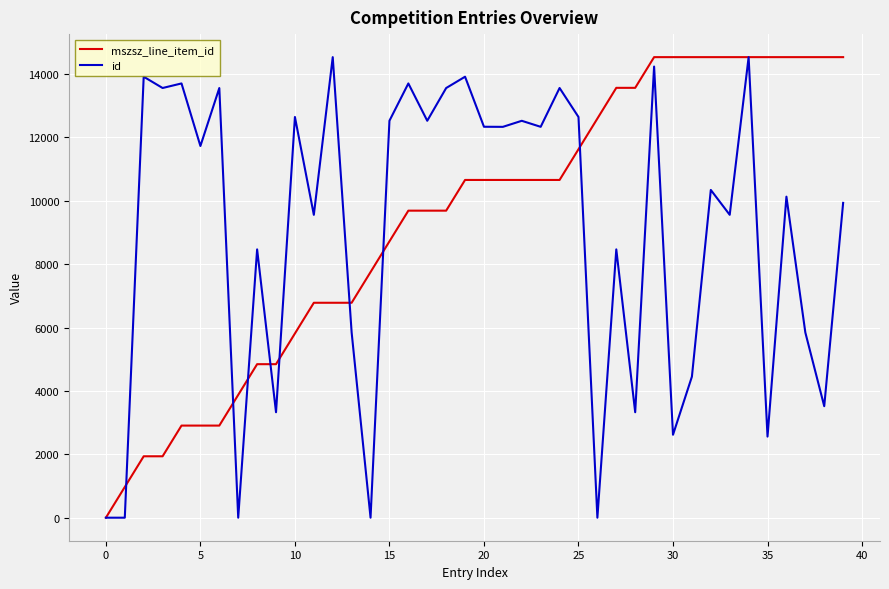

What is the maximum value shown in the chart?

14534.0